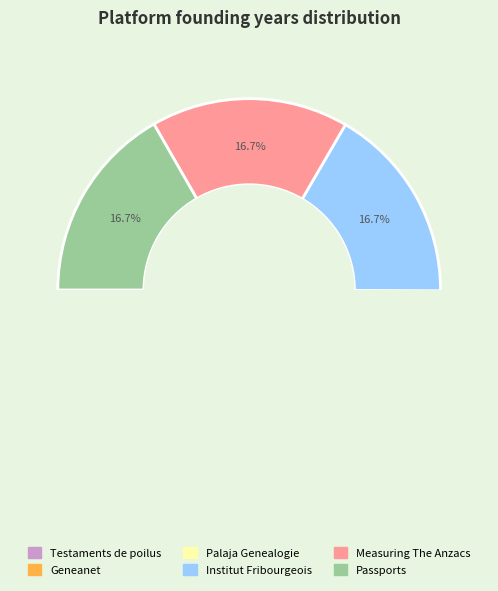

How many slices are in this pie chart?

6